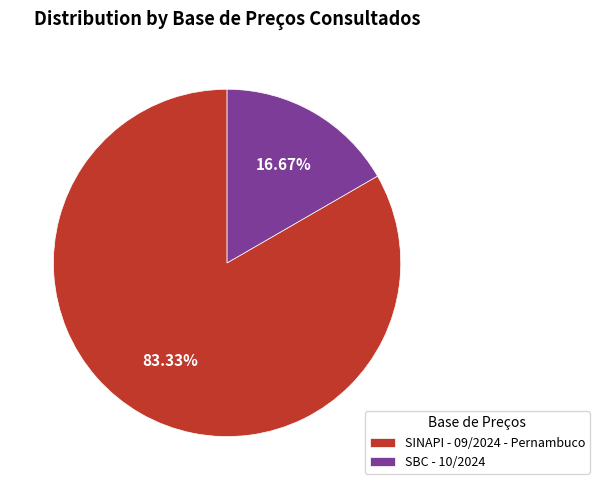

What is the smallest slice in the pie chart?

SBC - 10/2024